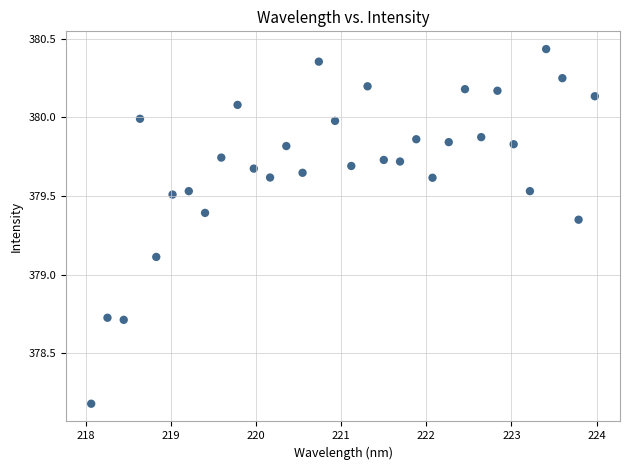

What Y value in the scatter plot is closest to 379?

379.1